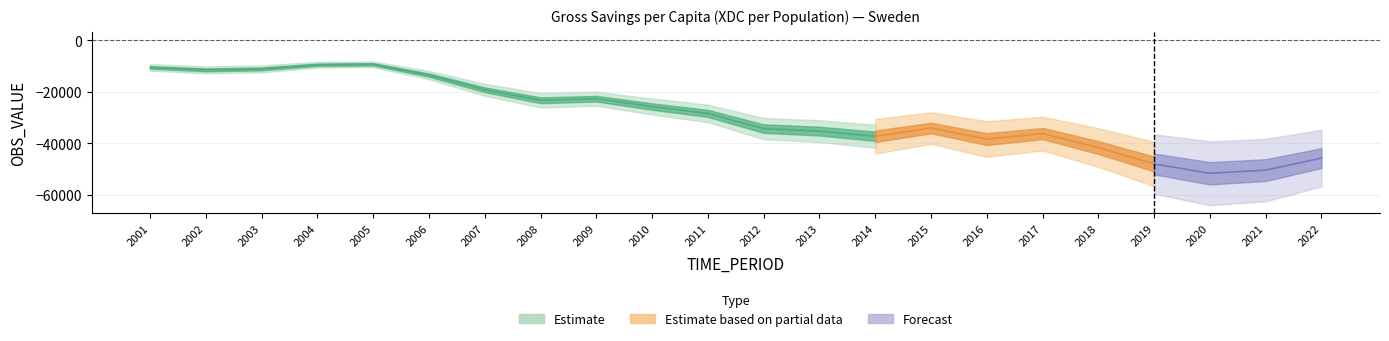

What is the value of the 1st point from the left?

-10604.1